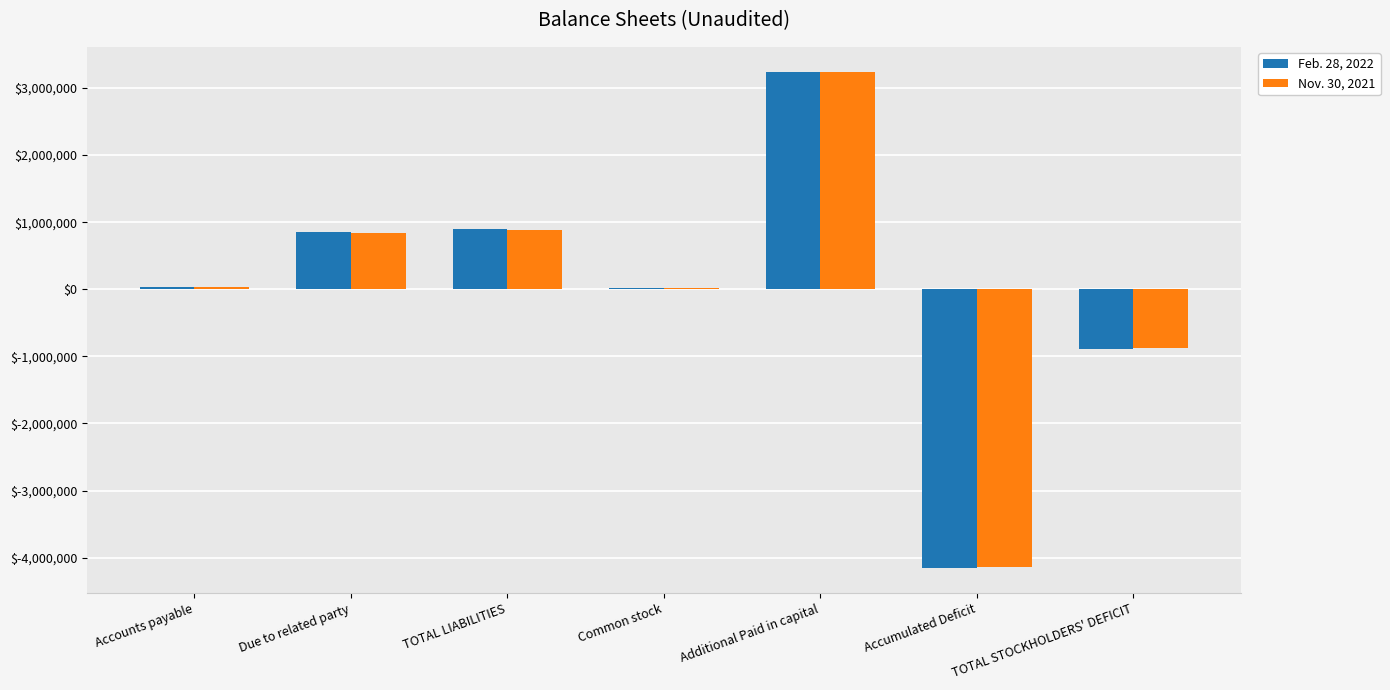

The Nov. 30, 2021 series shows -5622977 at Accumulated Deficit. True or false?

False